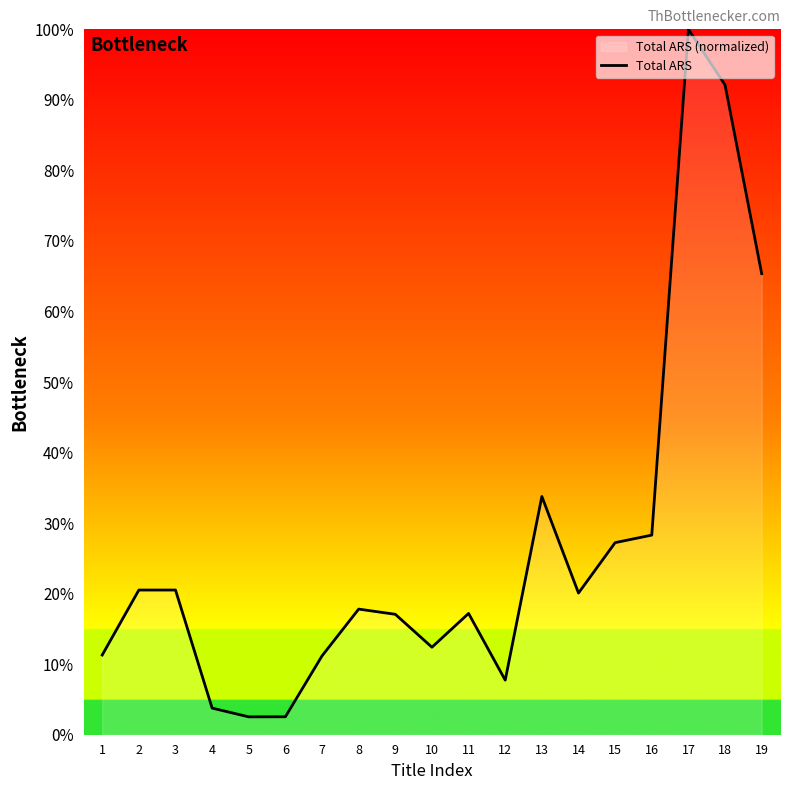

Approximately how many times larger is the value at 2 compared to 12?

2.7